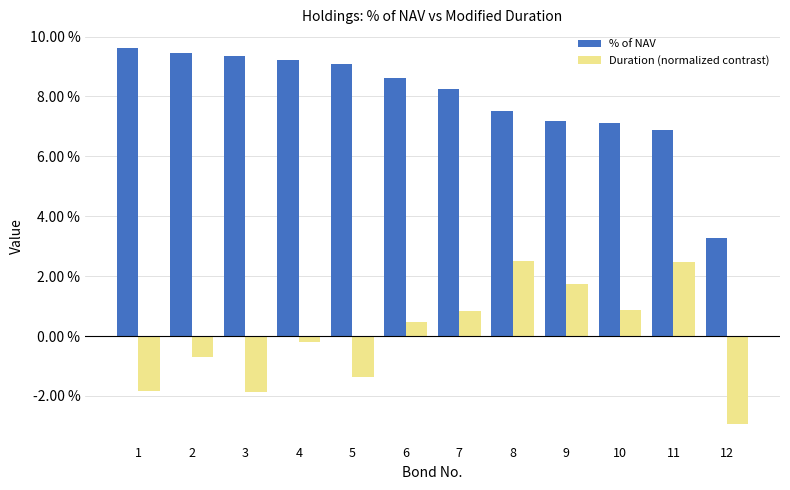

Is it true that % of NAV equals 0.0 at 9?

False